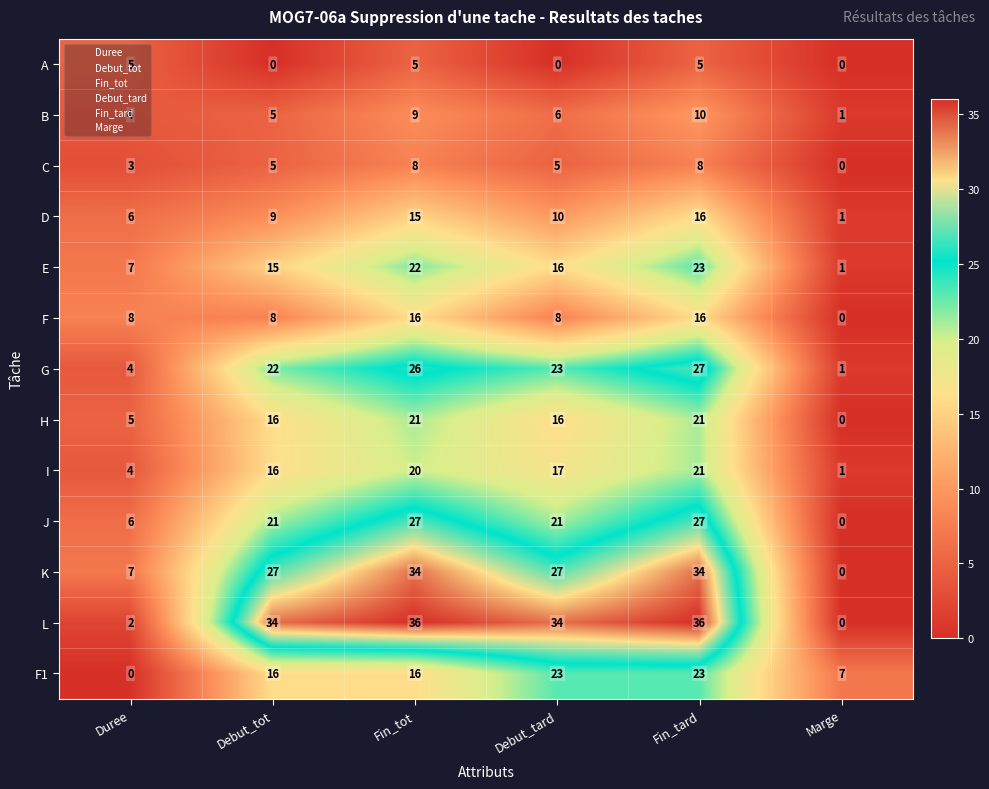

How many distinct data groups are displayed?

13